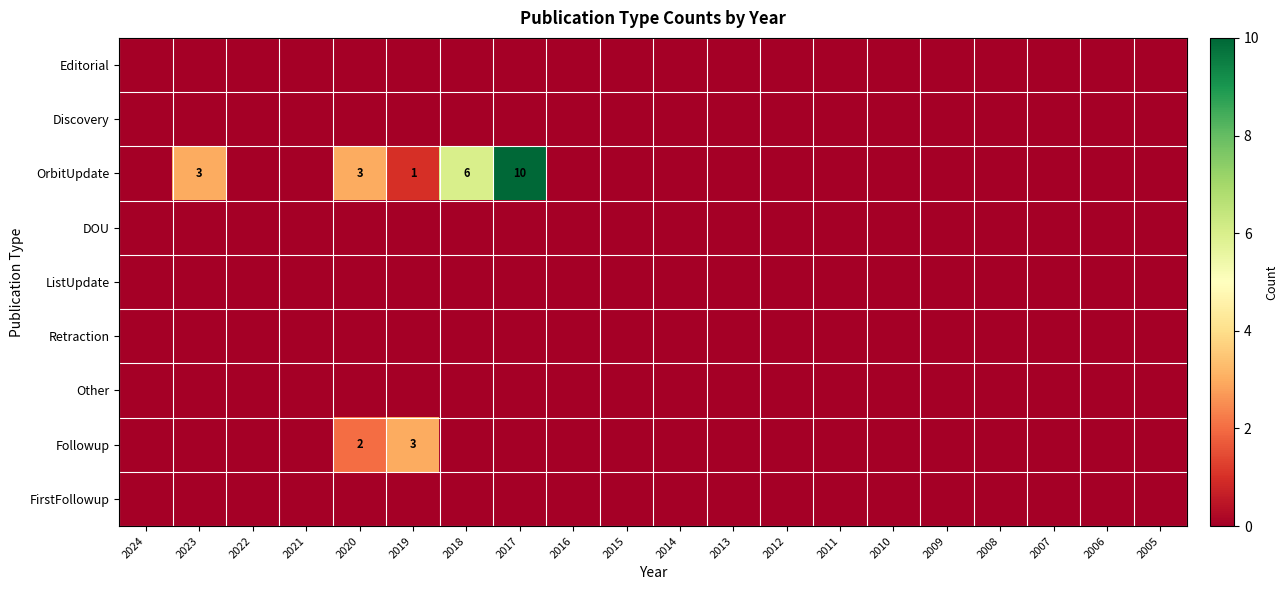

Which series has the largest total across all categories?

OrbitUpdate